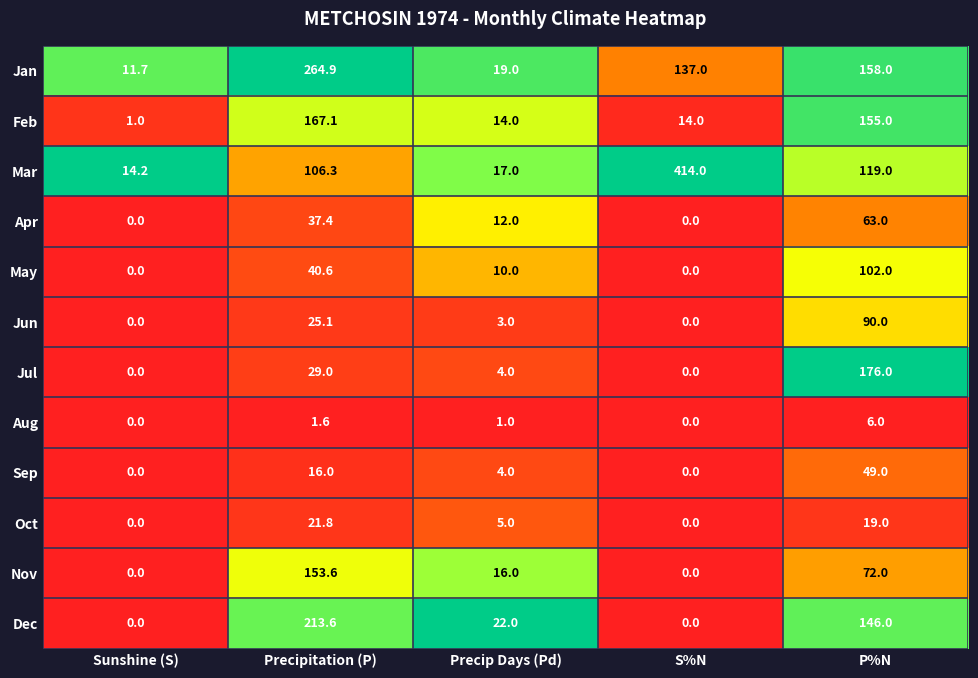

List the series in order of their peak value, highest first.

Mar, Jan, Dec, Jul, Feb, Nov, May, Jun, Apr, Sep, Oct, Aug